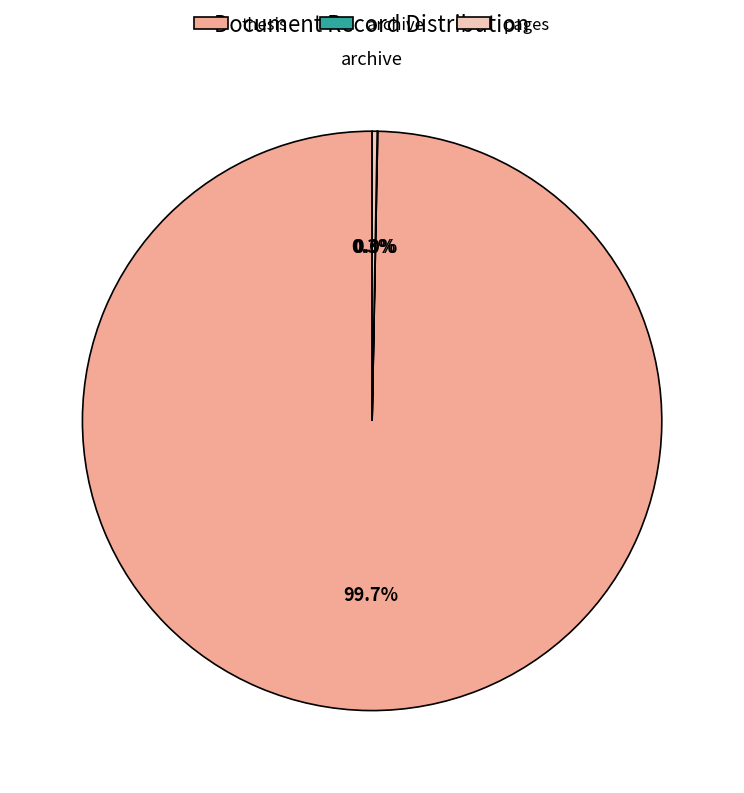

What is the largest slice in the pie chart?

thesis